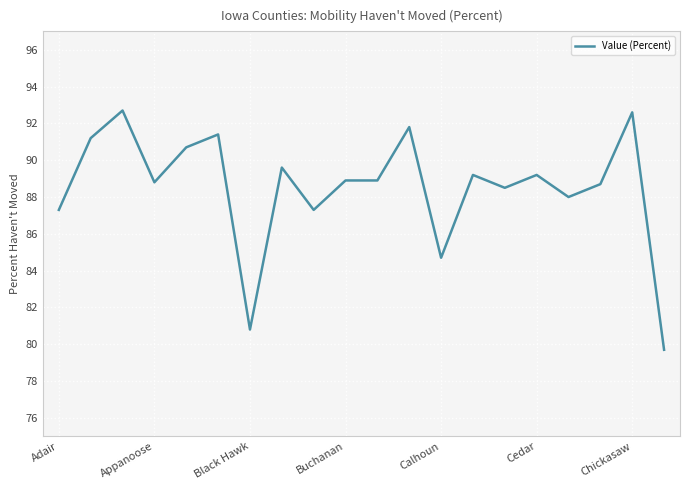

What is the maximum value shown in the chart?

92.7